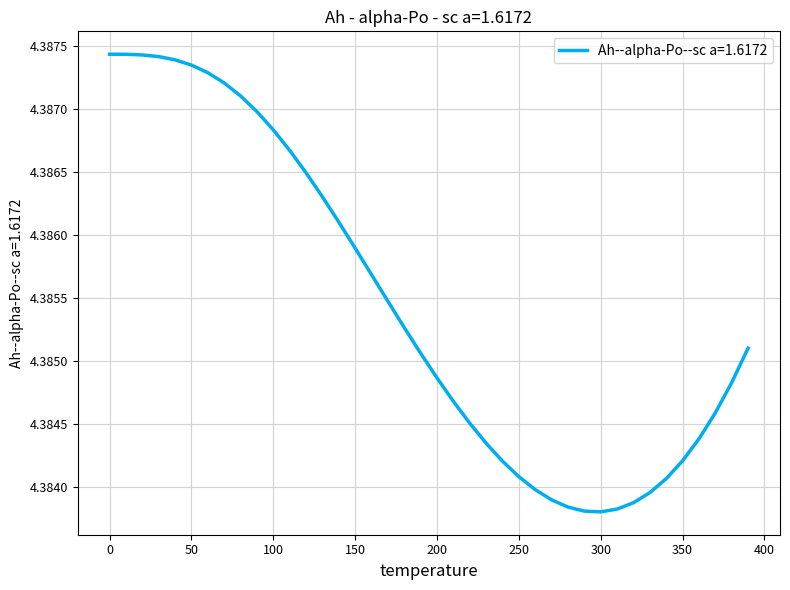

How many lines are shown in the chart?

1